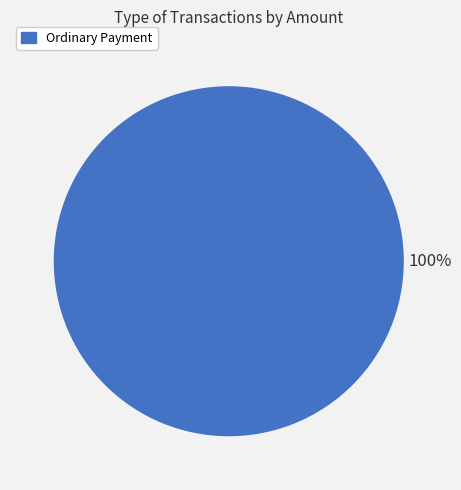

What is the majority slice?

Ordinary Payment